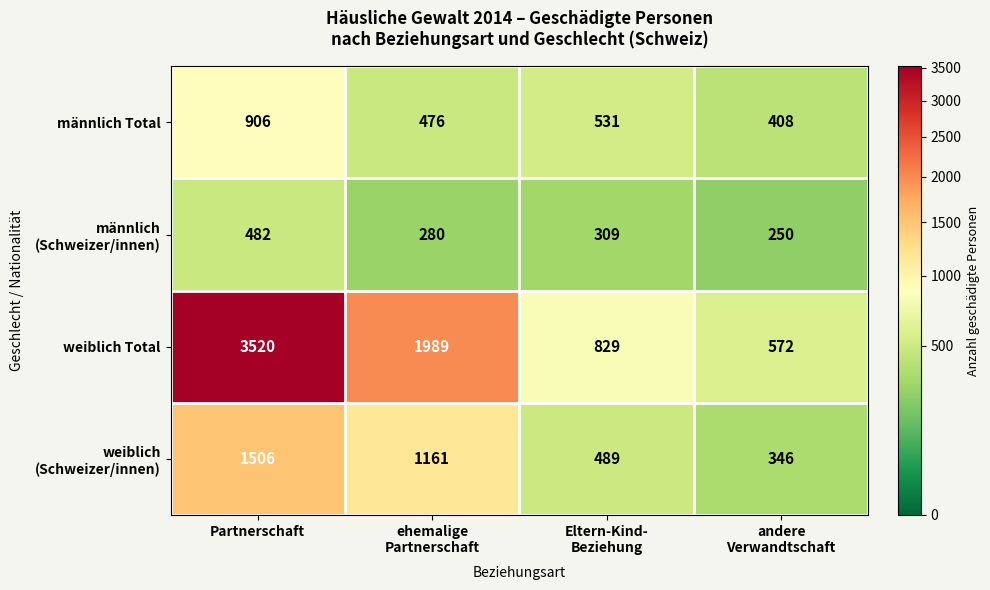

Which series has the widest spread of values?

weiblich Total